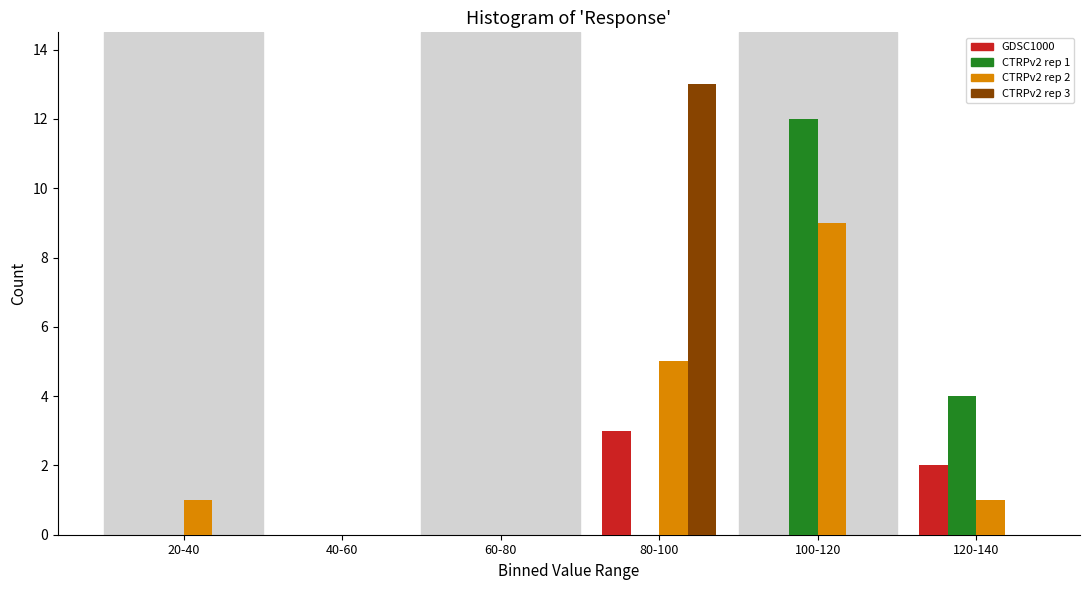

Reading right to left, what are all the values shown in this chart?

GDSC1000: 120-140=2	100-120=0	80-100=3	60-80=0	40-60=0	20-40=0
CTRPv2 rep 1: 120-140=4	100-120=12	80-100=0	60-80=0	40-60=0	20-40=0
CTRPv2 rep 2: 120-140=1	100-120=9	80-100=5	60-80=0	40-60=0	20-40=1
CTRPv2 rep 3: 120-140=0	100-120=0	80-100=13	60-80=0	40-60=0	20-40=0